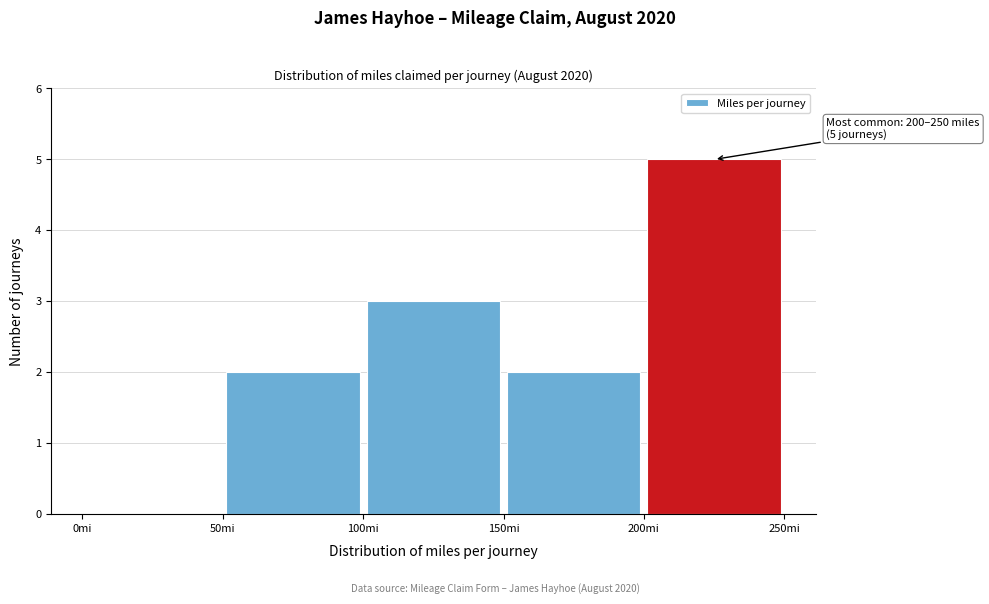

Over which range of the x-axis is the bar tallest?

200 to 250